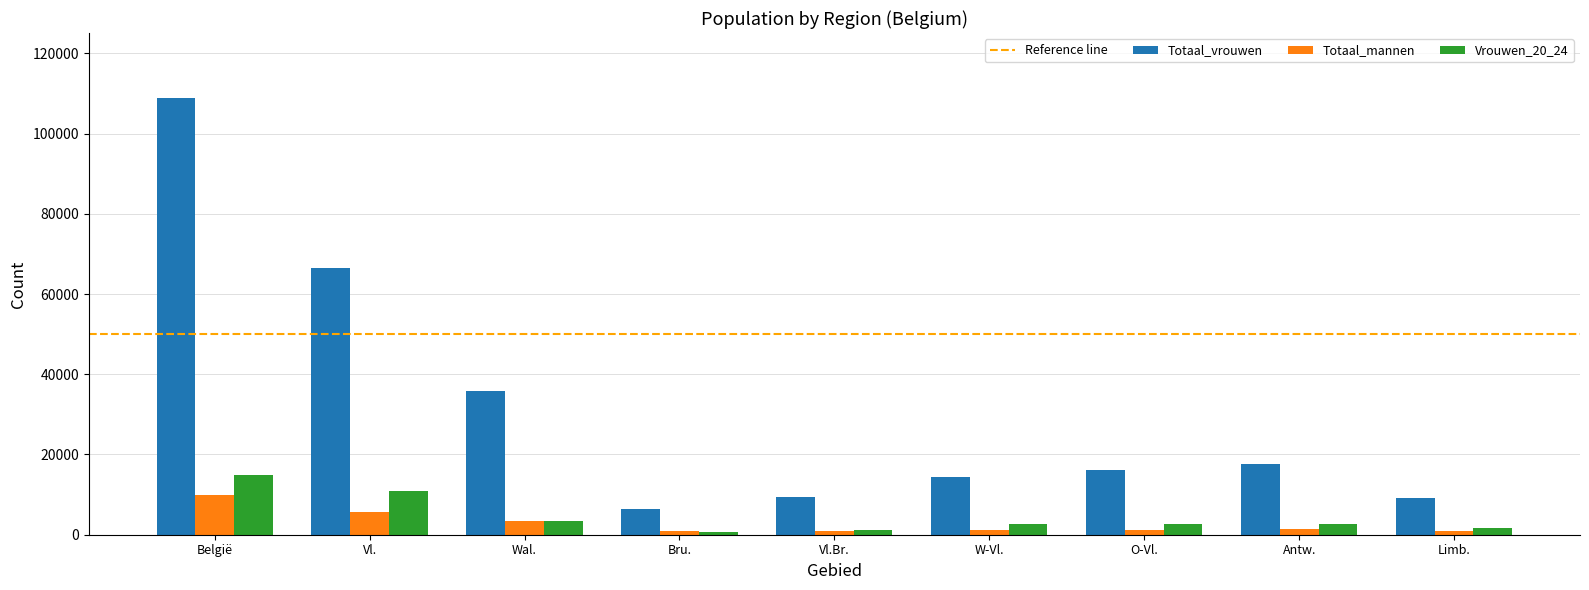

What is the sum of all Totaal_mannen values?

25561